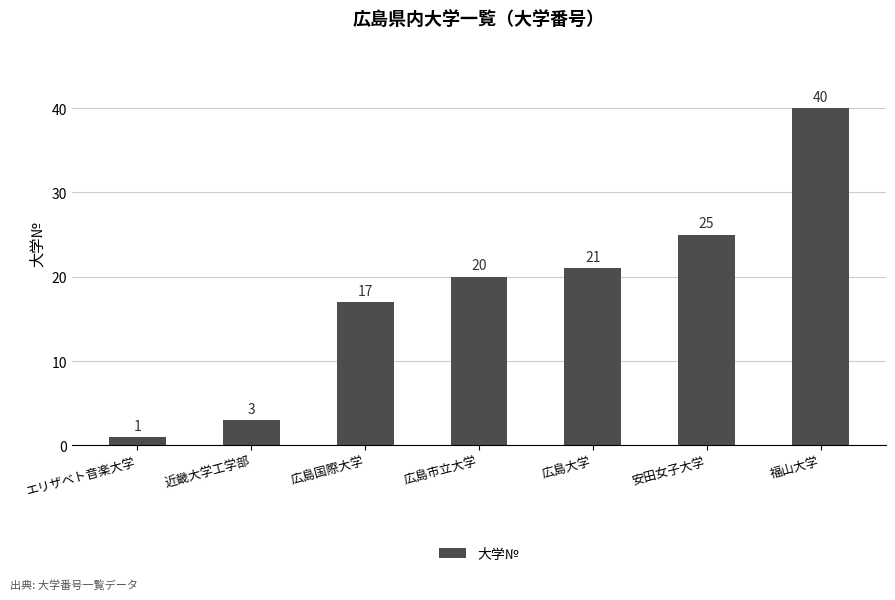

At which label is the value closest to 20?

広島市立大学